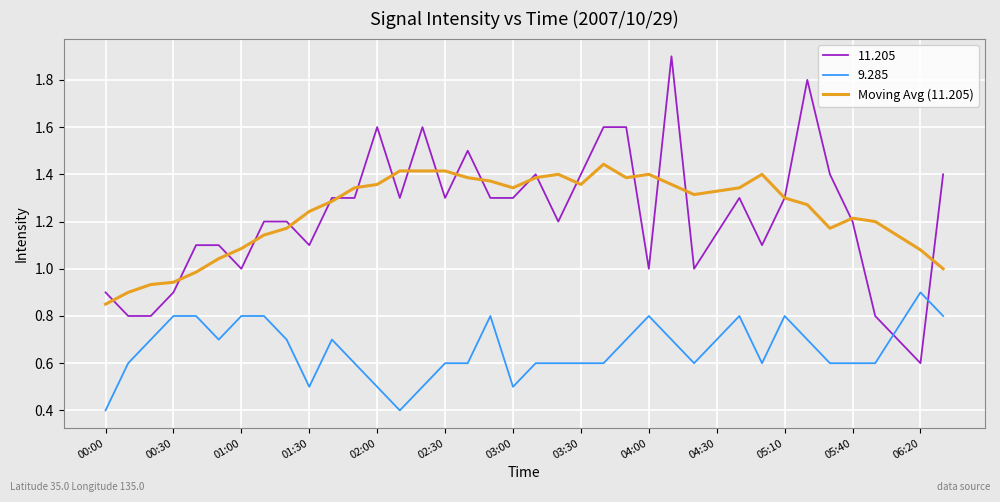

Which series has the largest range (max minus min)?

11.205